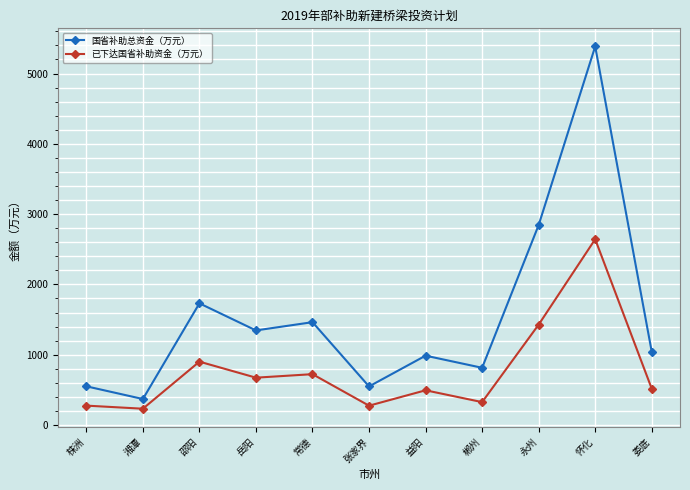

At which category does 国省补助总资金（万元） reach its first local peak?

邵阳